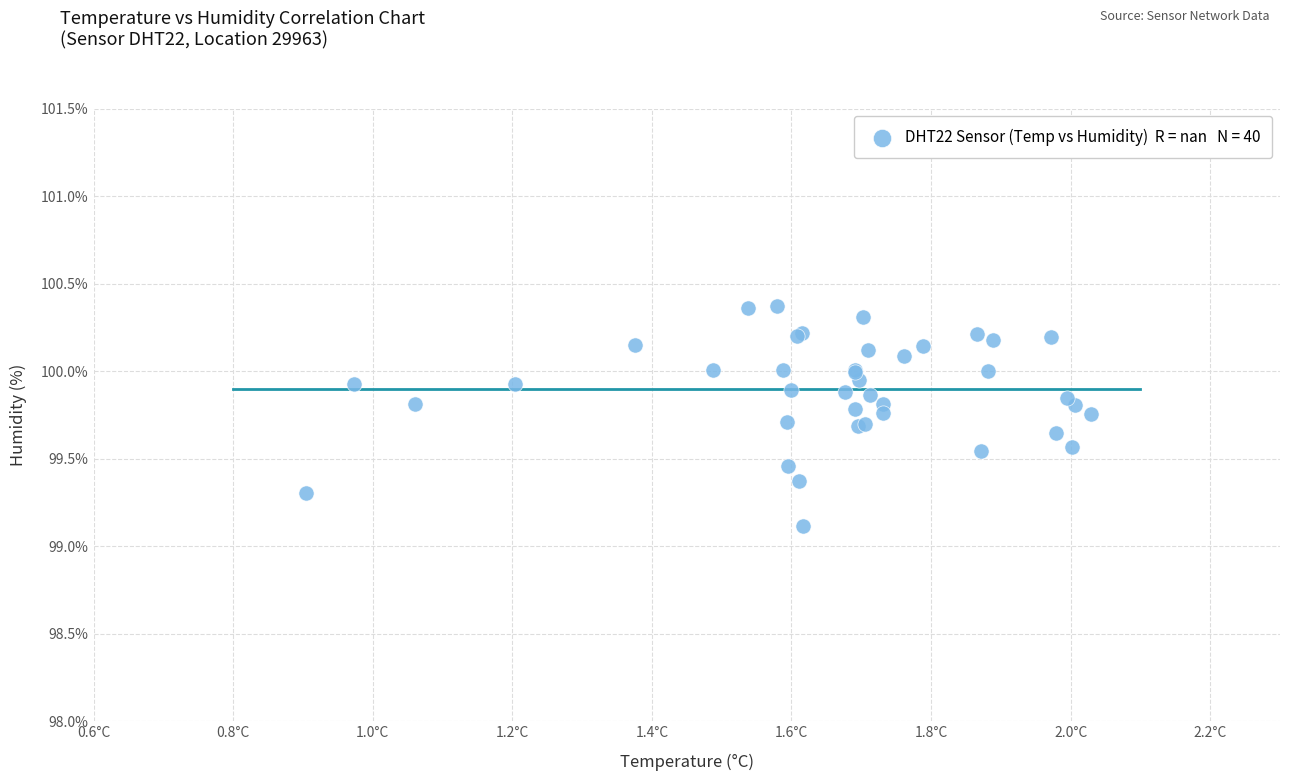

What Y value in the scatter plot is closest to 99?

99.1